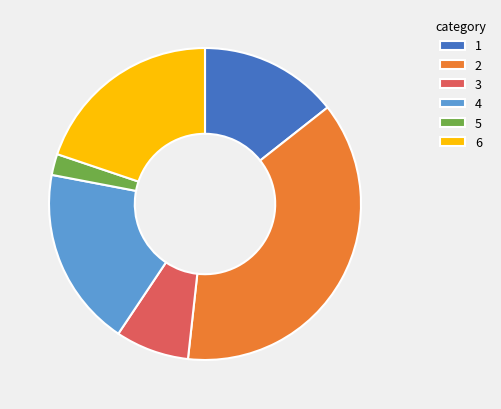

Is it true that 3 is 19% of the pie?

False